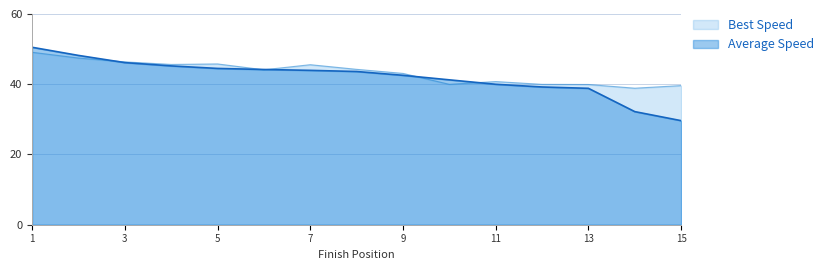

What is the spread (max minus min) of values at MARIE-CHRISTINE GRENIER?

0.7